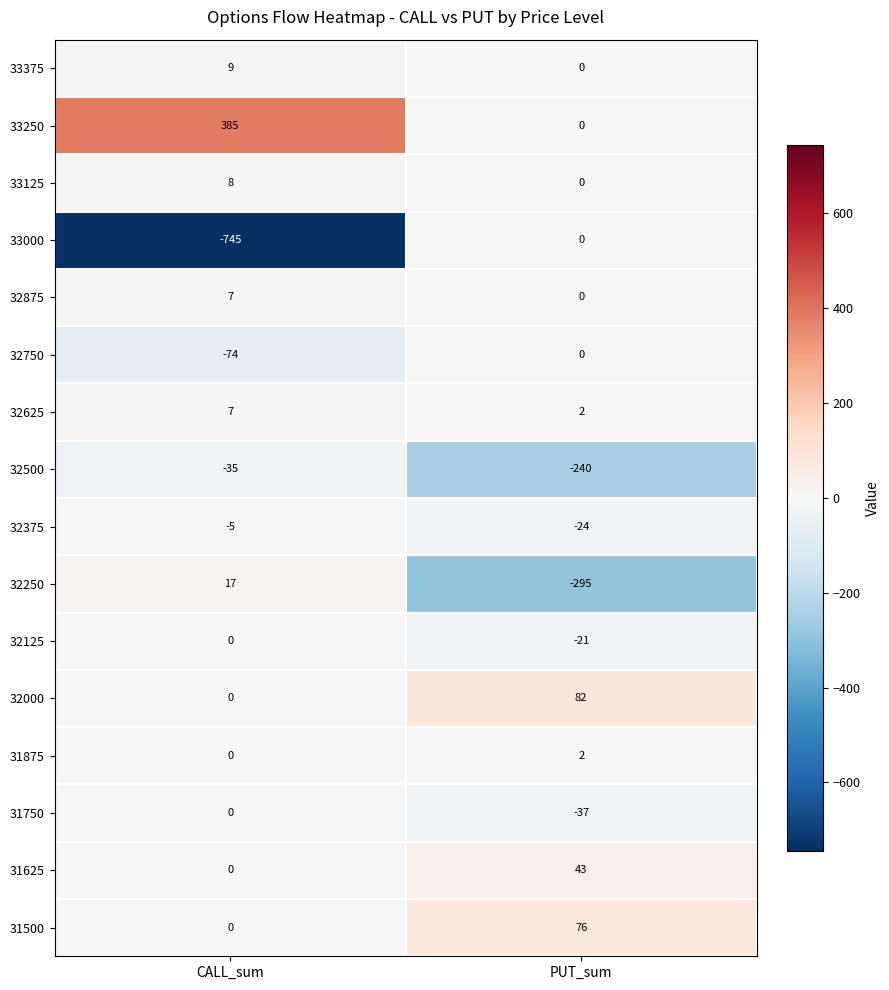

What is the difference between the maximum and minimum values in the 32750 series?

74